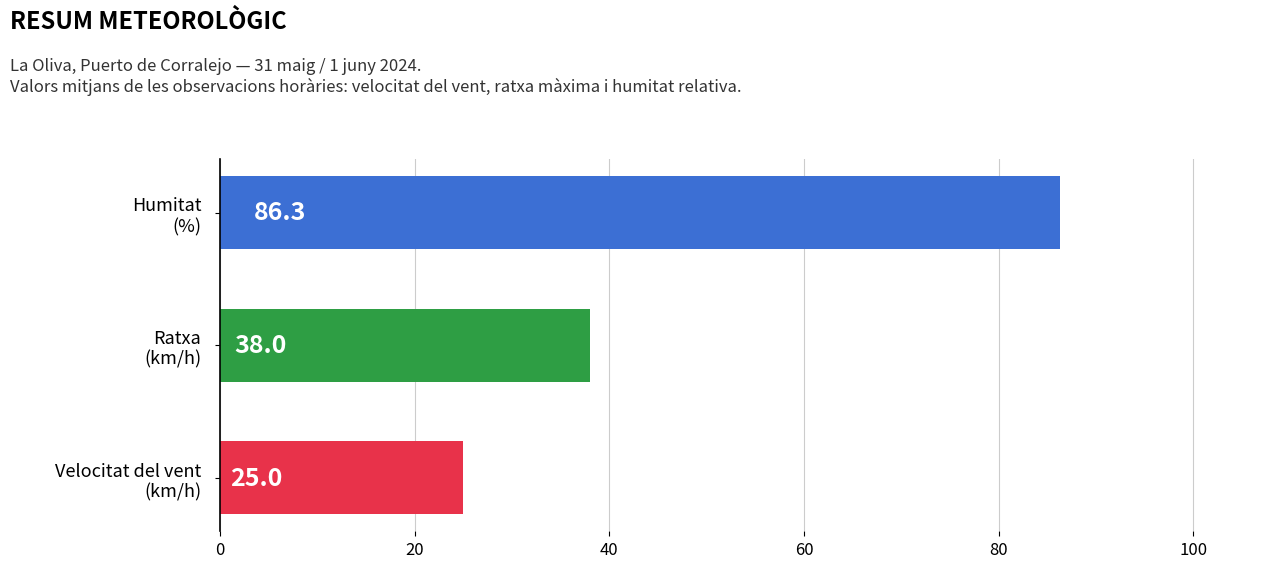

What is the greatest value displayed?

86.3